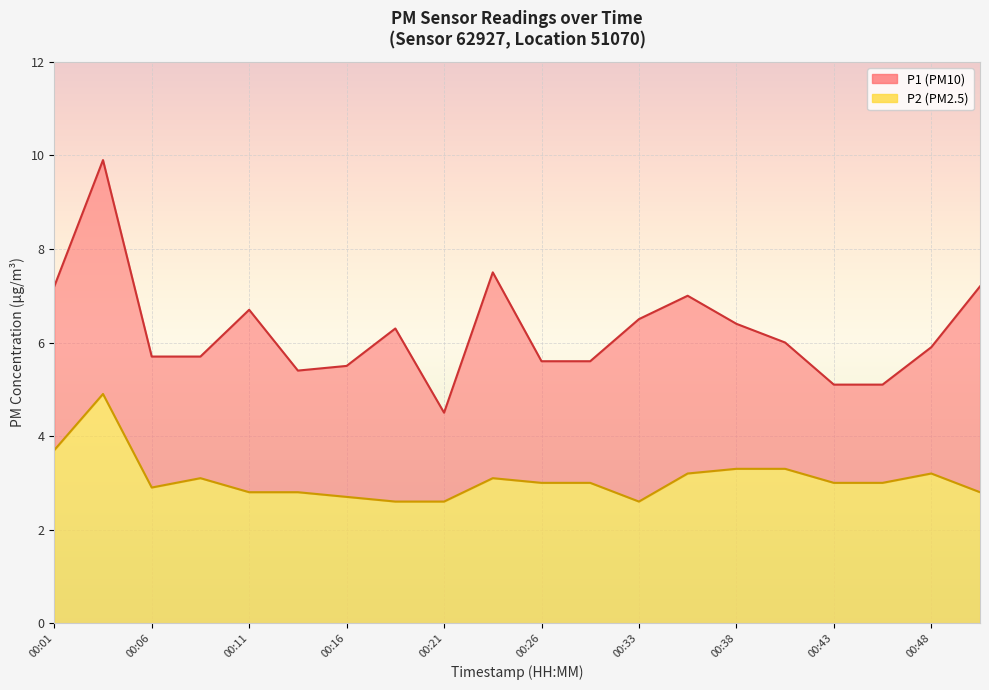

Reading left to right, extract all data points from this chart.

P1: 7.2	9.9	5.7	5.7	6.7	5.4	5.5	6.3	4.5	7.5	5.6	5.6	6.5	7.0	6.4	6.0	5.1	5.1	5.9	7.2
P2: 3.7	4.9	2.9	3.1	2.8	2.8	2.7	2.6	2.6	3.1	3.0	3.0	2.6	3.2	3.3	3.3	3.0	3.0	3.2	2.8